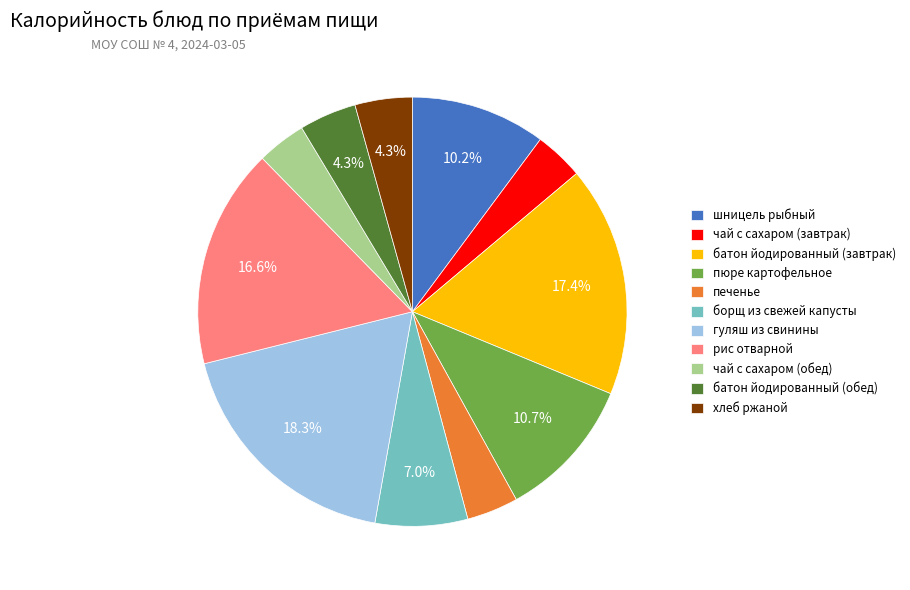

Is хлеб ржаной the majority of the pie?

No